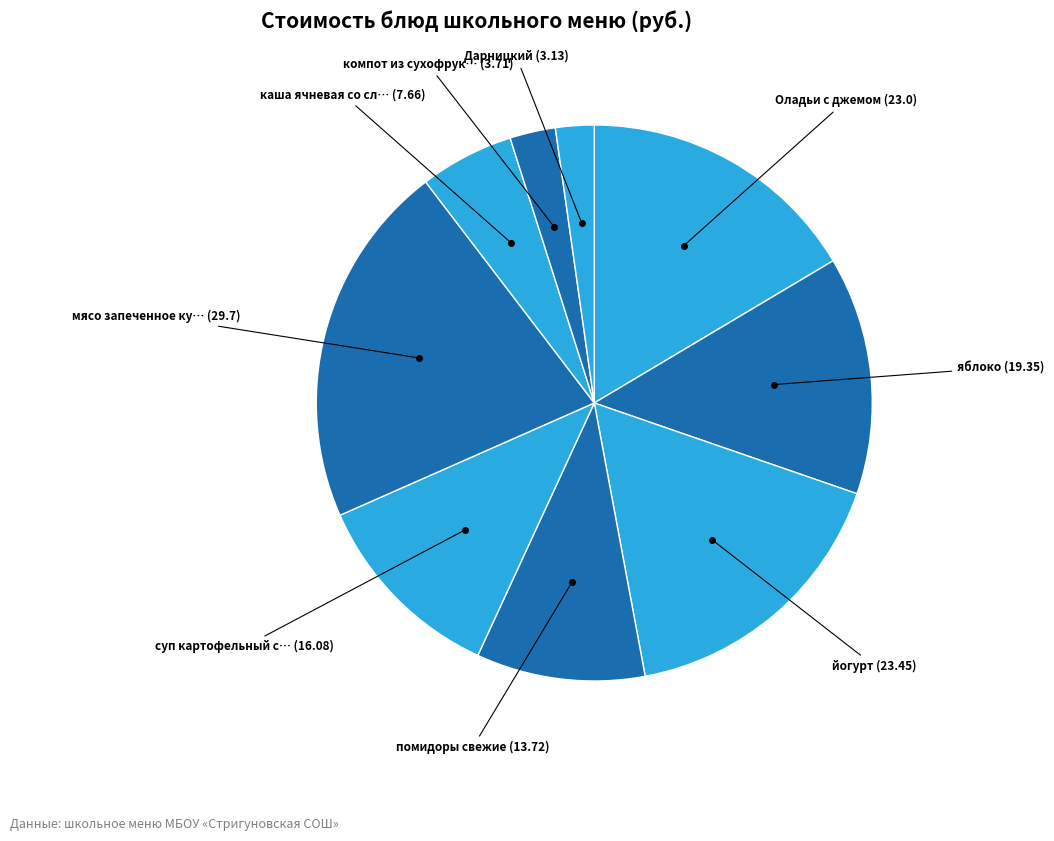

How many slices are in this pie chart?

9